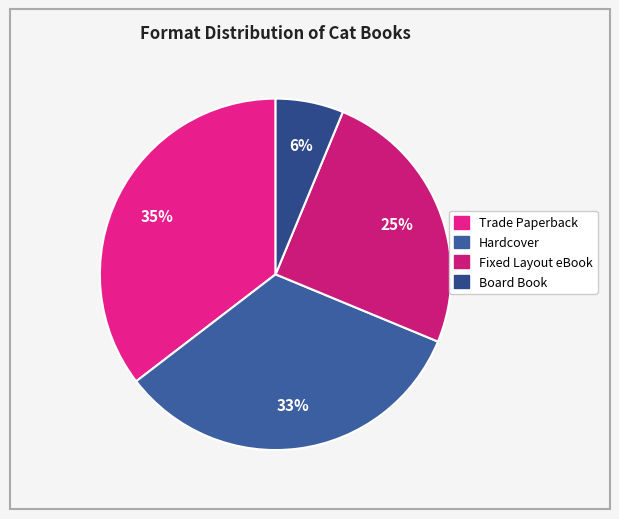

Is there a majority slice in this chart?

No